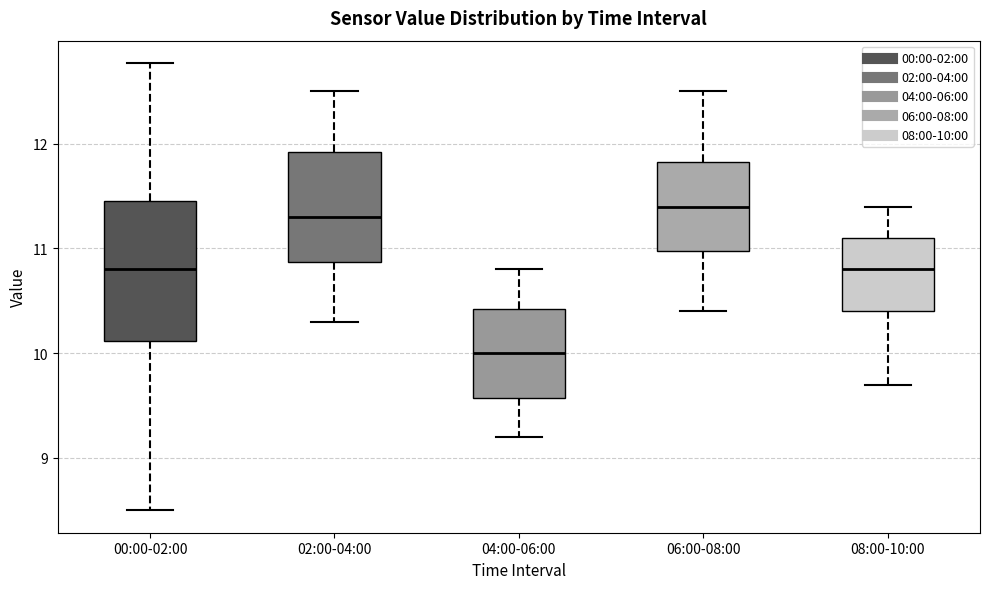

Which box's median line is the lowest?

04:00-06:00